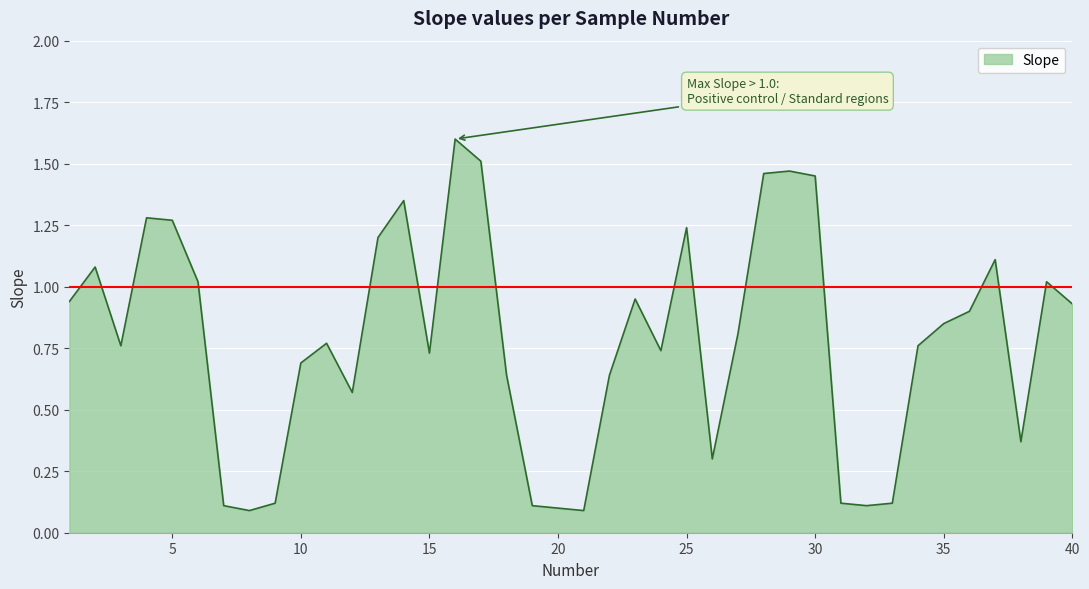

What is the maximum value shown in the chart?

1.6